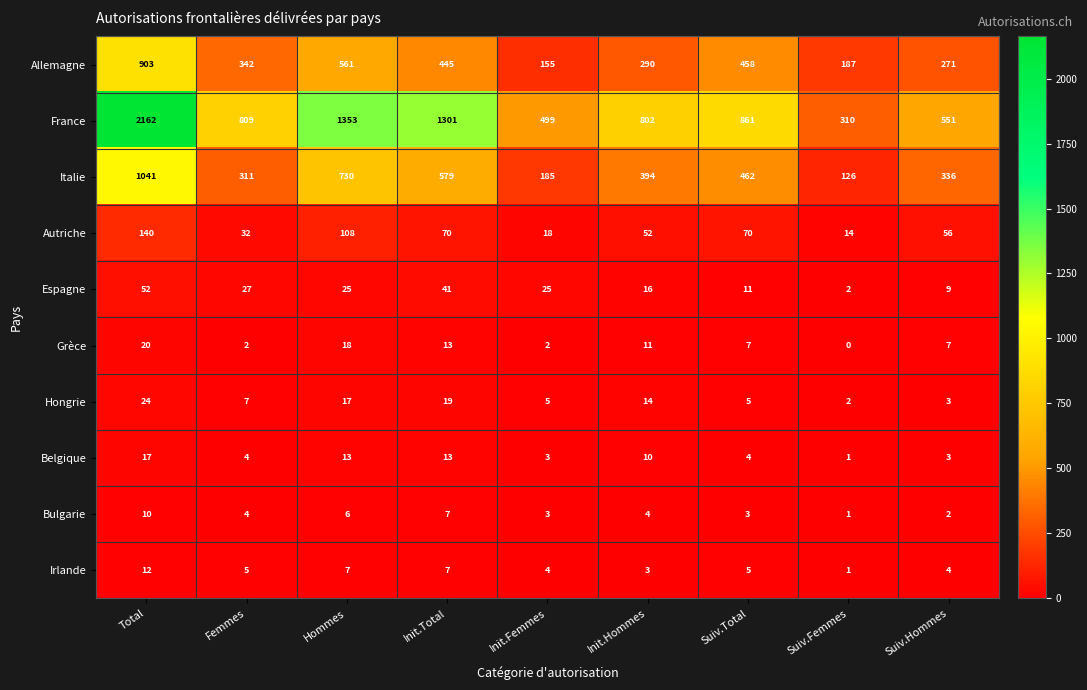

Rank the series at Total from lowest to highest value.

Bulgarie, Irlande, Belgique, Grèce, Hongrie, Espagne, Autriche, Allemagne, Italie, France